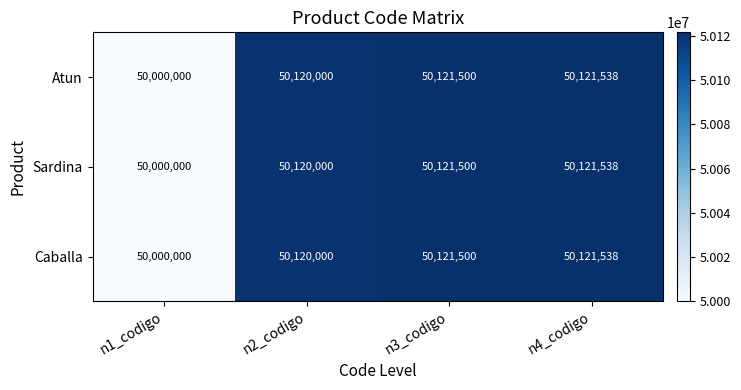

Reading right to left, transcribe all the data shown in this chart.

Atun: n4_codigo=50121538	n3_codigo=50121500	n2_codigo=50120000	n1_codigo=50000000
Sardina: n4_codigo=50121538	n3_codigo=50121500	n2_codigo=50120000	n1_codigo=50000000
Caballa: n4_codigo=50121538	n3_codigo=50121500	n2_codigo=50120000	n1_codigo=50000000